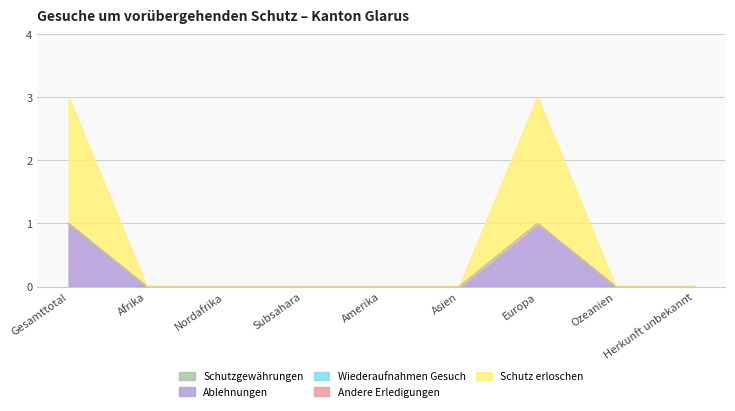

How many data points does each series have?

9